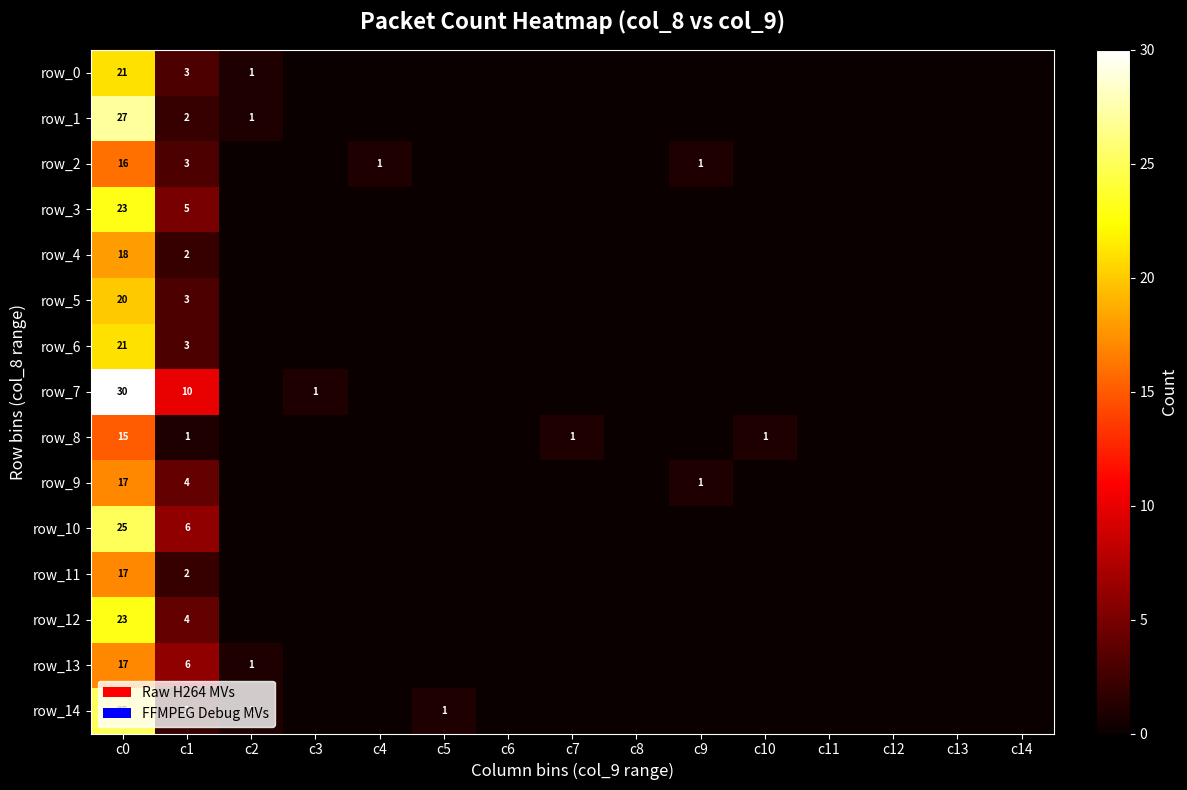

Which series has the widest spread of values?

row_7